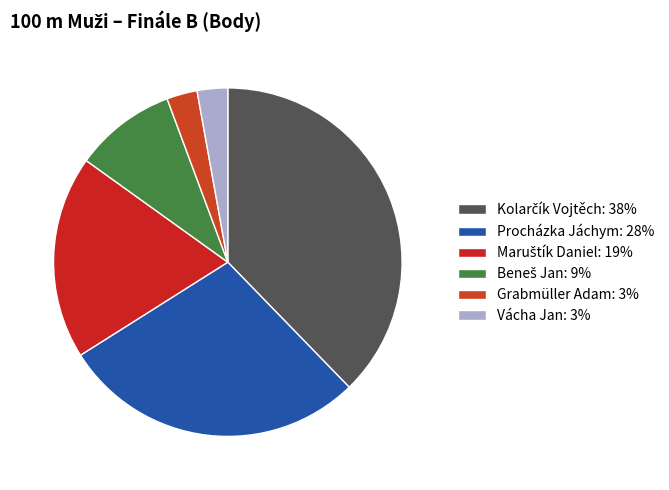

What is the ratio of the value at Beneš Jan to the value at Procházka Jáchym?

0.3